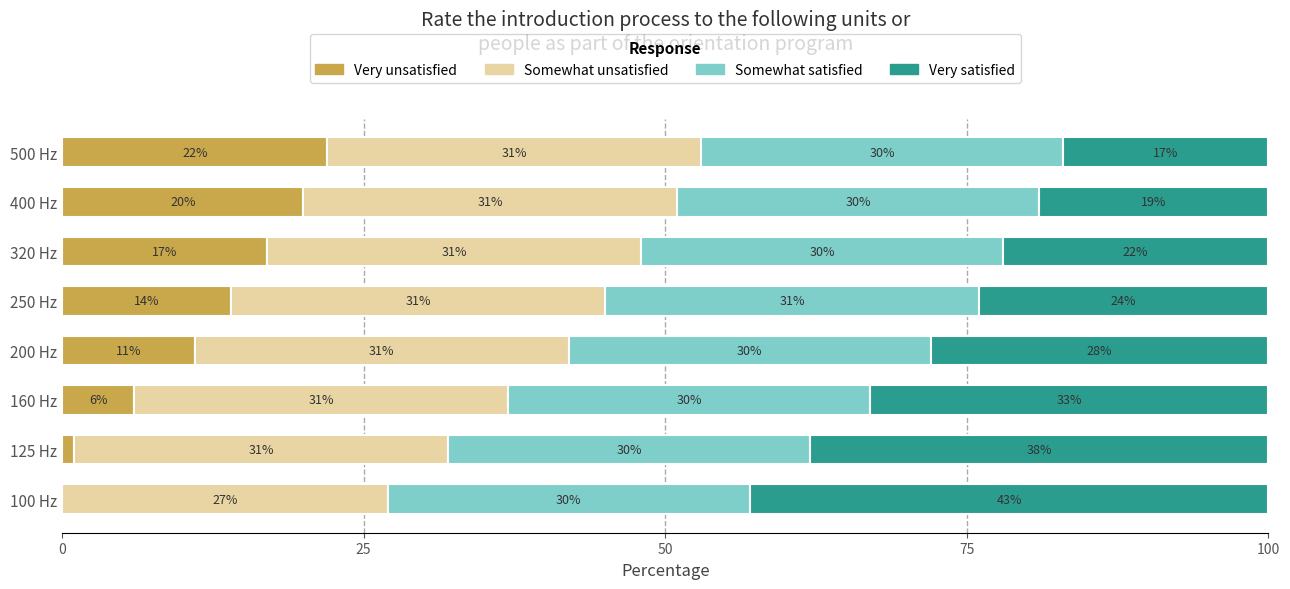

What is the sum of all Very unsatisfied values?

91